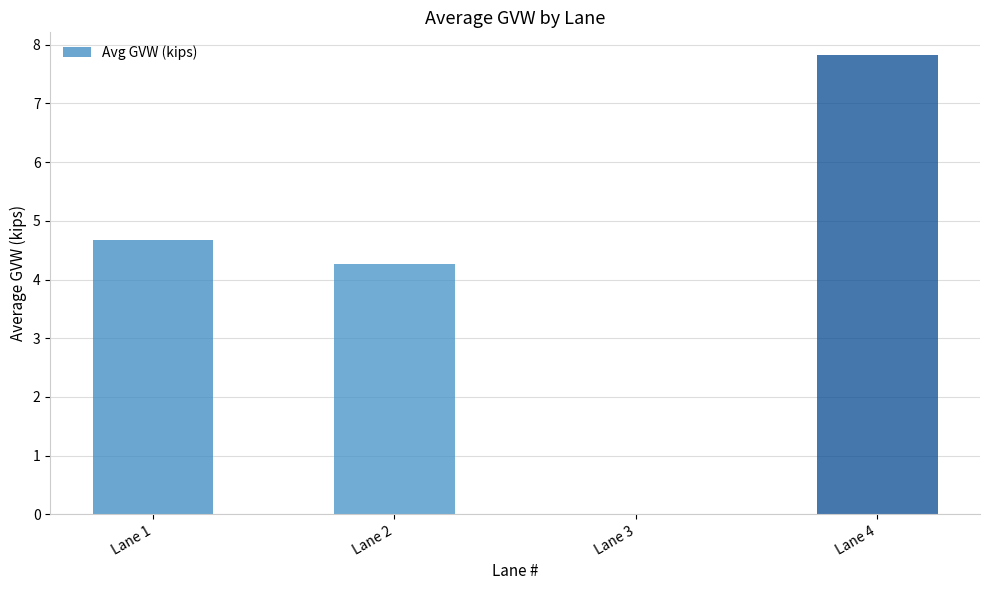

What is the sum of the values at Lane 2 and Lane 3?

4.3